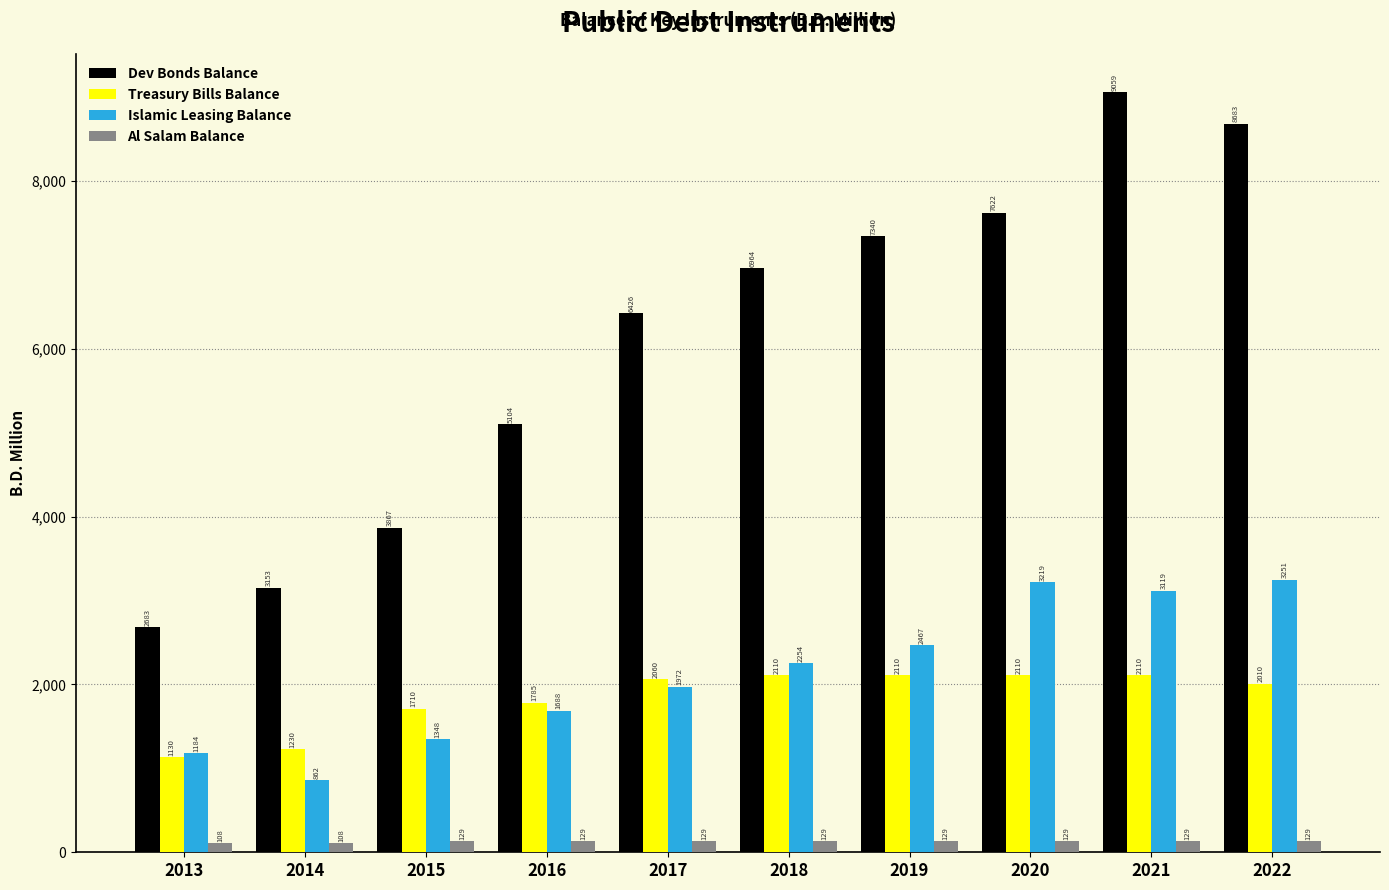

How many bars are there in total?

40